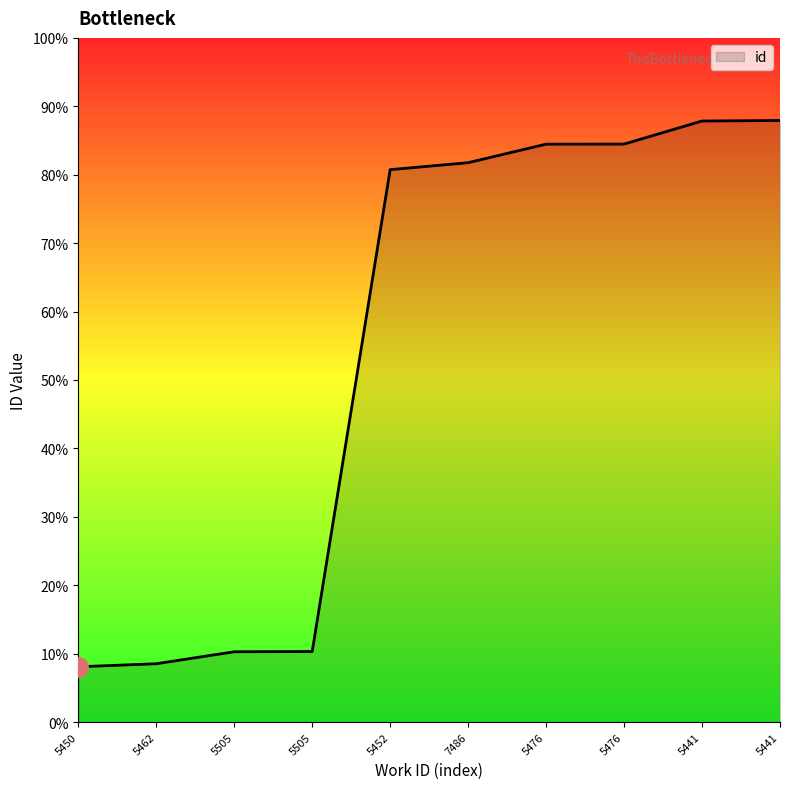

Does the chart have visible grid lines?

No